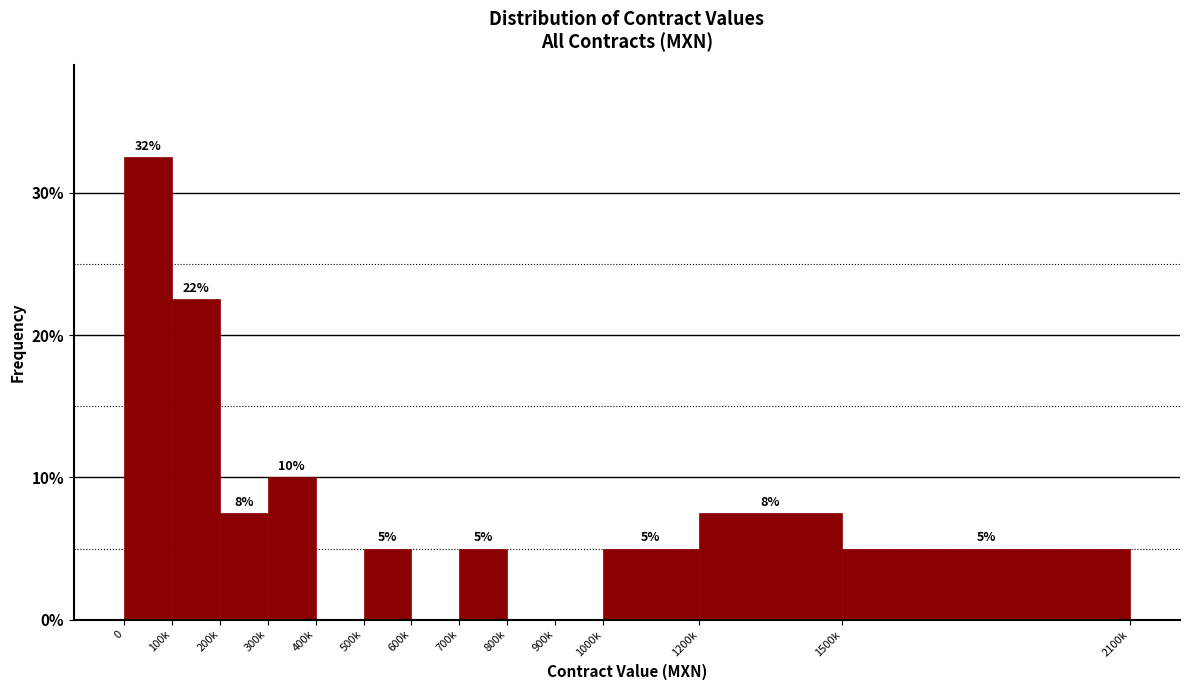

The chart shows a value of 5.0 at 1500k. True or false?

True